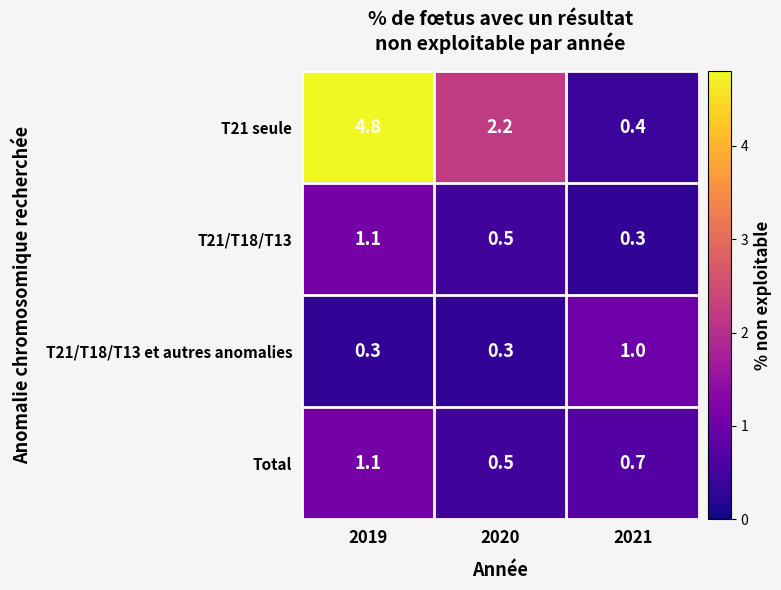

What is the greatest value displayed?

4.8